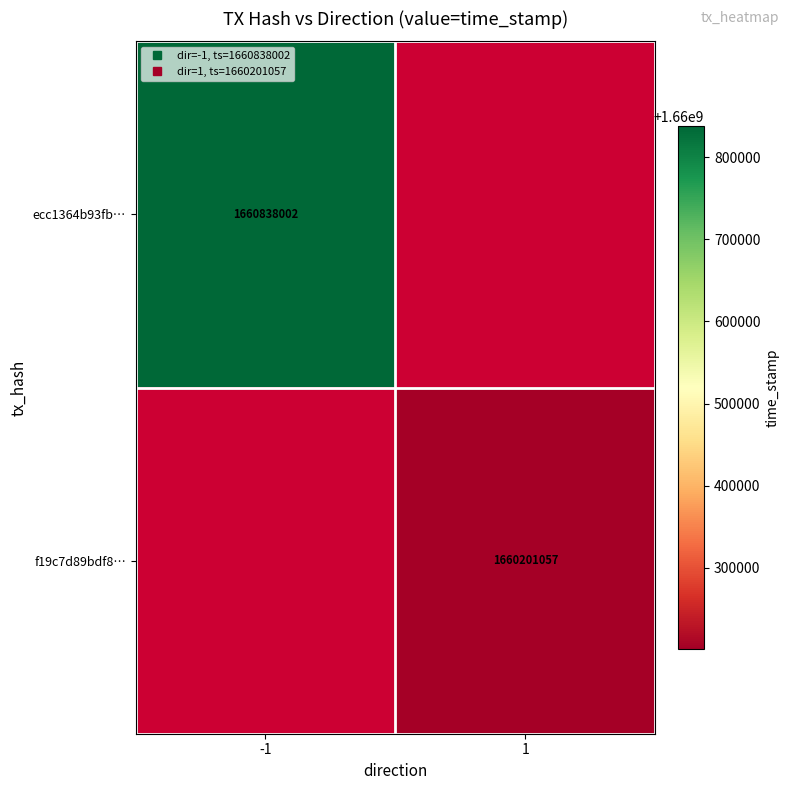

At which category does the chart reach its peak across all series?

-1